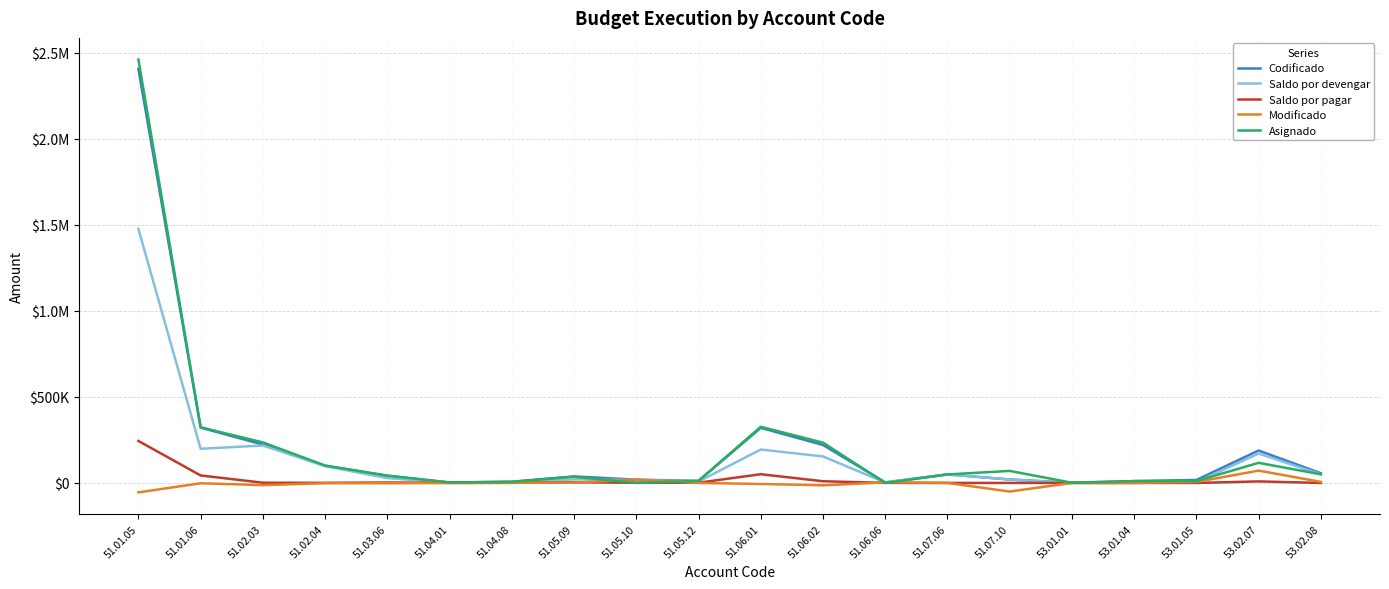

What is the sum of the Codificado values at 51.05.09 and 51.02.04?

137570.6